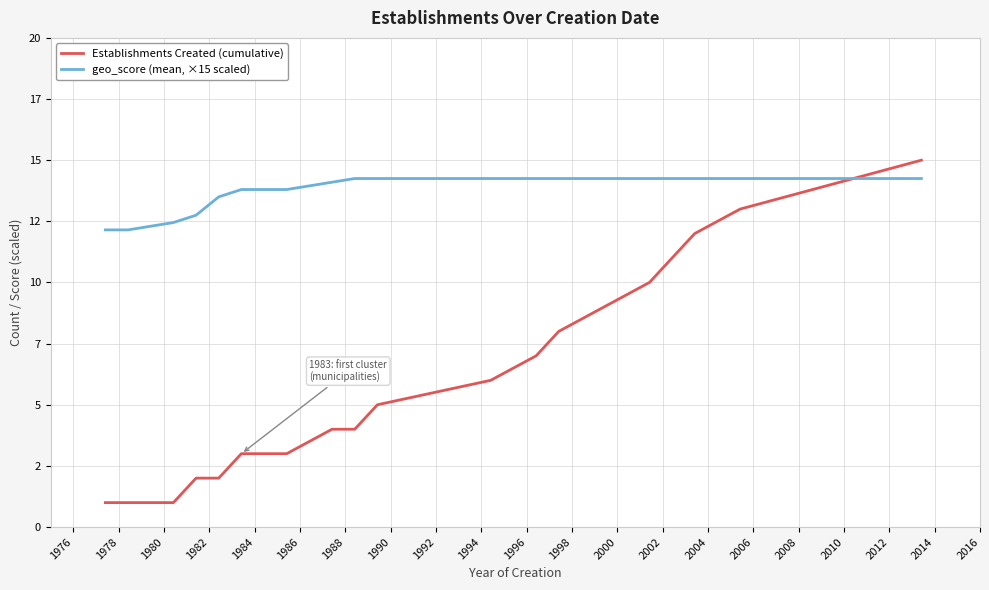

Does the chart have visible grid lines?

Yes